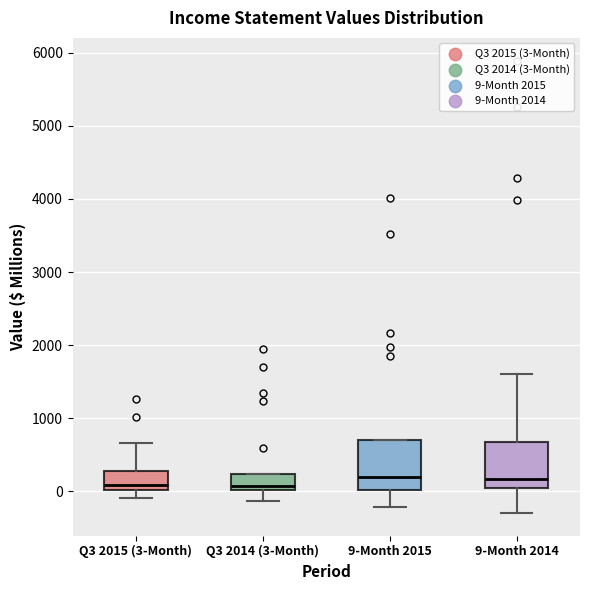

Reading left to right, read every box against the y-axis: the position of its median line, the range the box covers, and the ends of its whiskers. The values are not printed on the chart, so give them approximately, as read against the axis.

Q3 2015 (3-Month): median 100, box 0 to 300, whiskers -100 to 700
Q3 2014 (3-Month): median 100, box 0 to 200, whiskers -100 to 200
9-Month 2015: median 200, box 0 to 700, whiskers -200 to 700
9-Month 2014: median 200, box 0 to 700, whiskers -300 to 1600